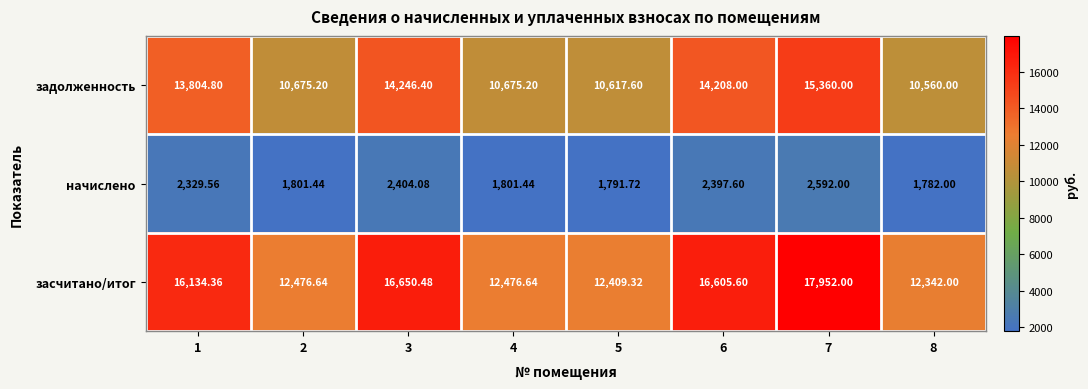

Which series changed the most between 3 and 7?

засчитано/итог